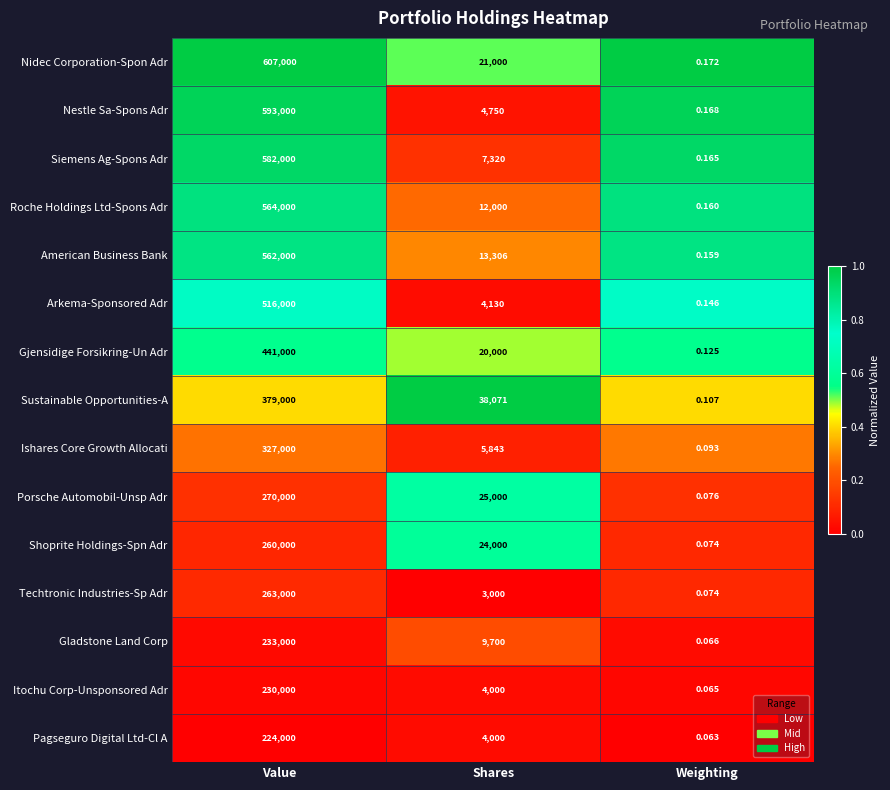

At which category is the sum across all series the highest?

Value